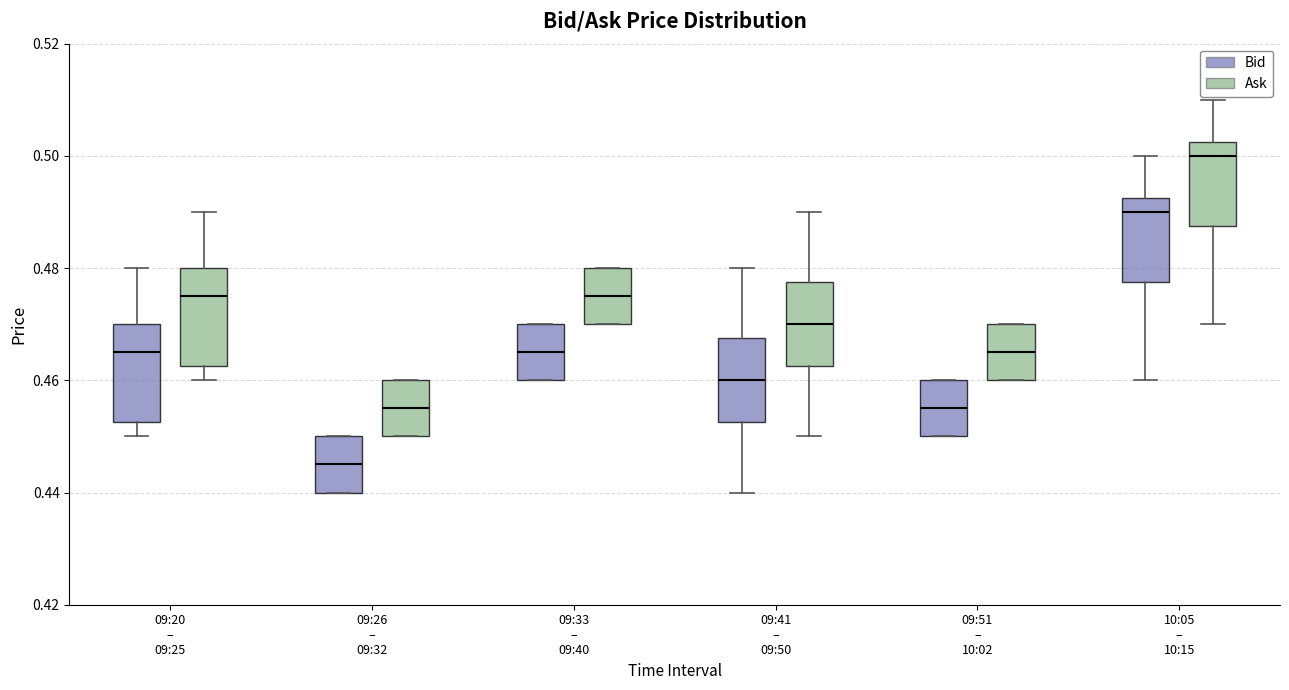

Which box has the lowest median line?

09:26 – 09:32 (Bid)